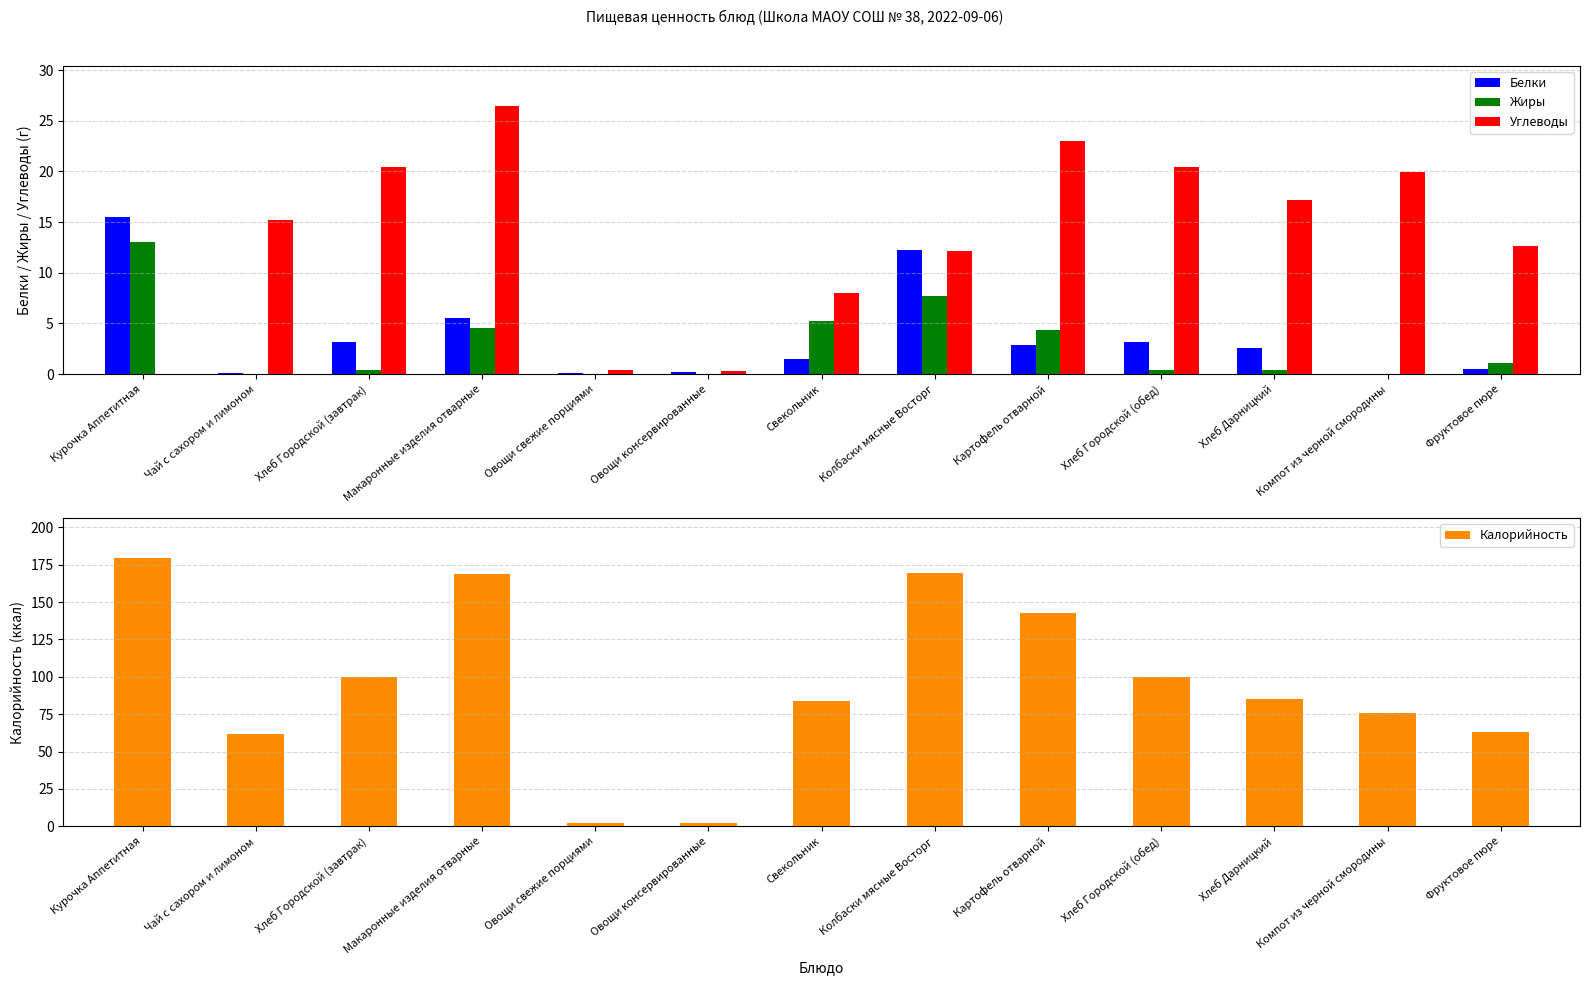

At which label does Белки first exceed 2?

Курочка Аппетитная